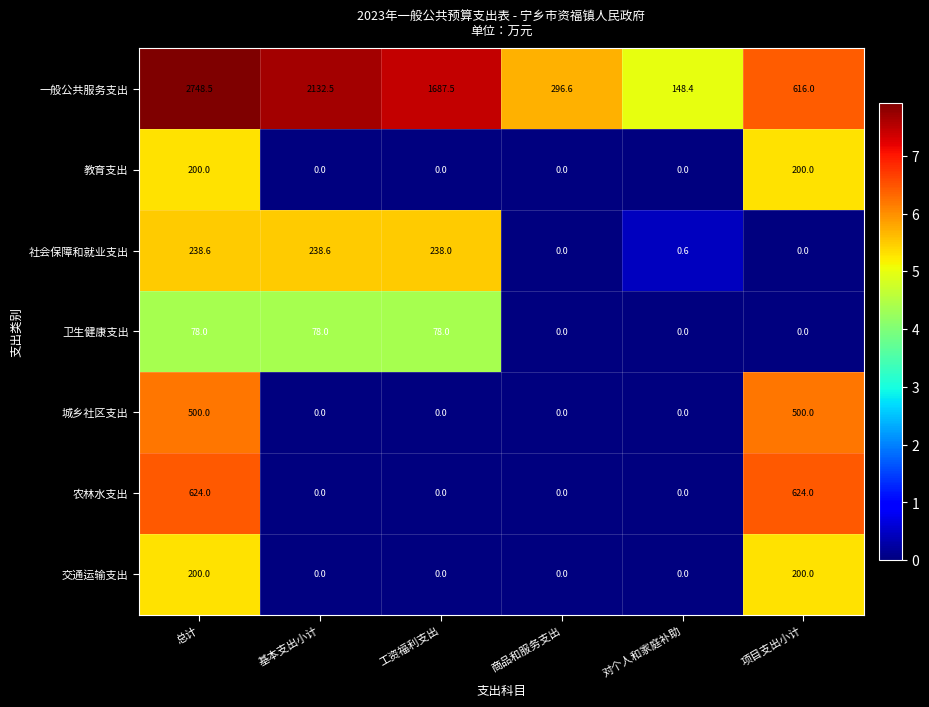

Is it true that 交通运输支出 equals 137.1 at 商品和服务支出?

False